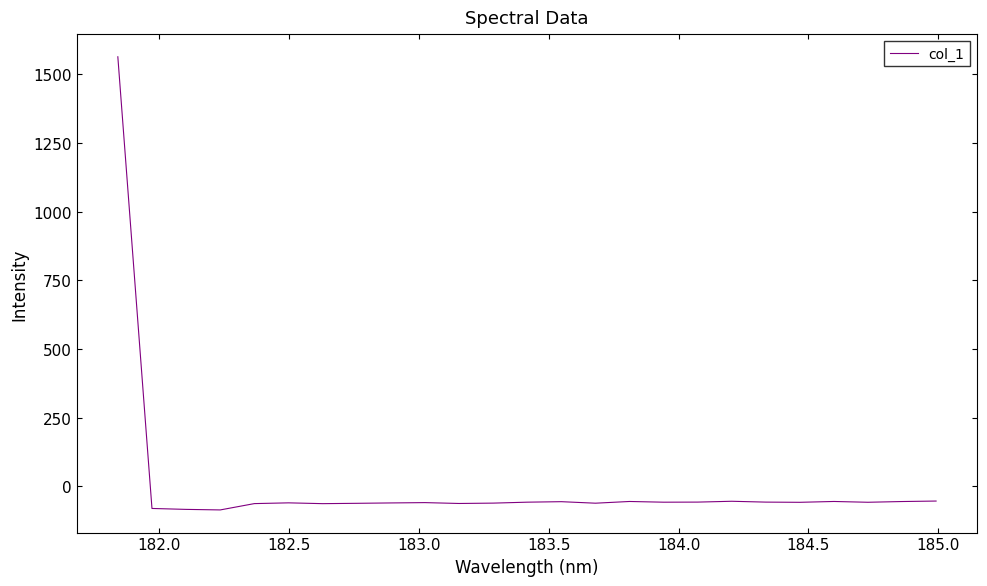

What is the difference between the maximum and minimum values?

1650.4